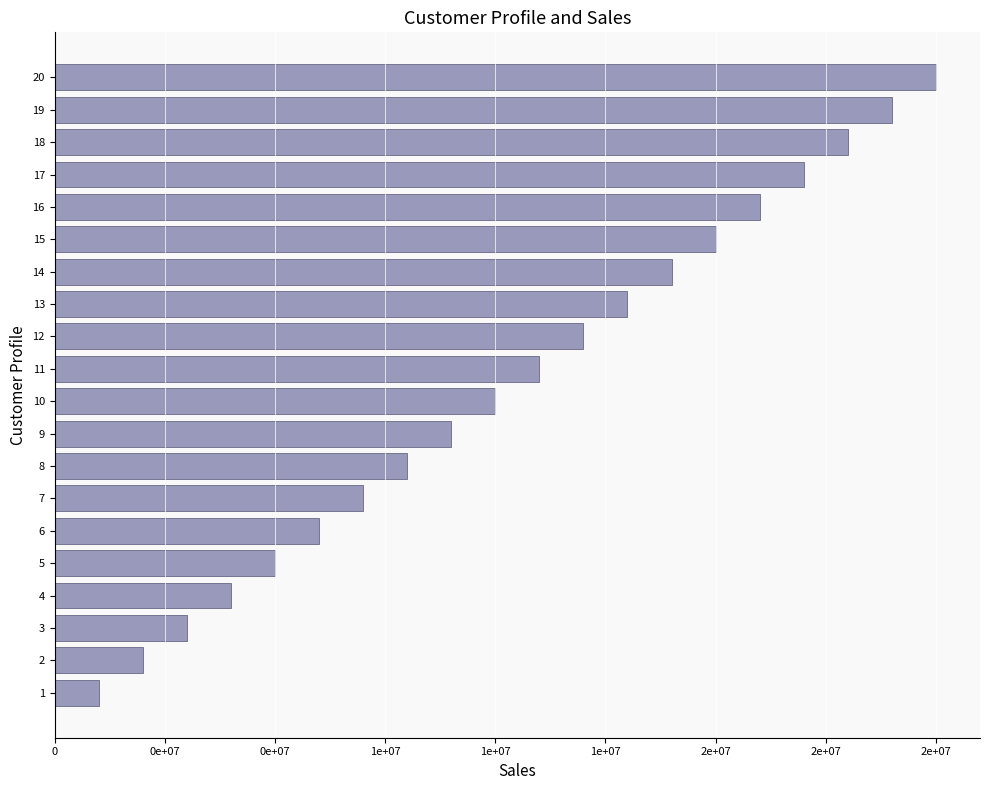

What is the smallest value displayed?

1000000